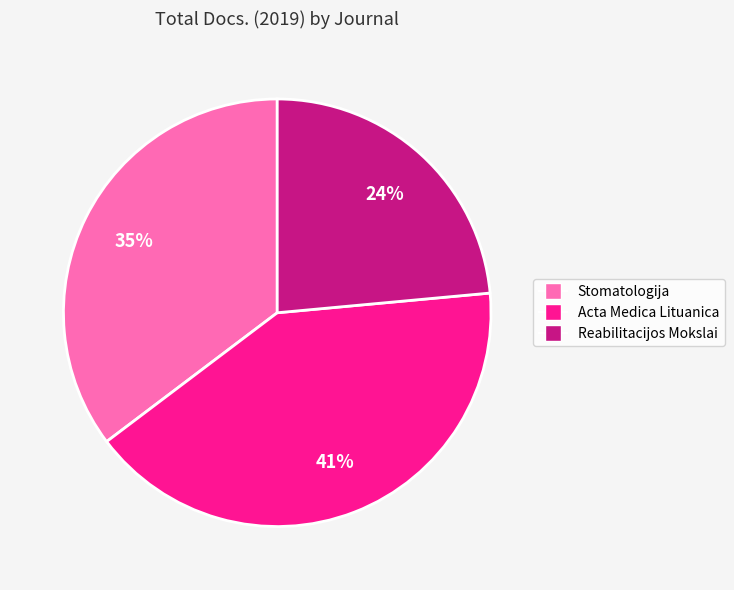

To the nearest percent, what is the combined percentage of Acta Medica Lituanica and Stomatologija?

76%